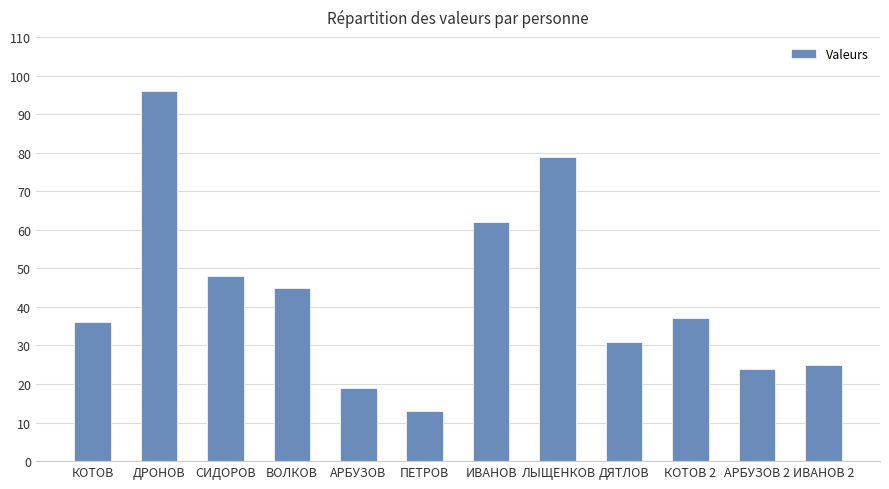

What is the label of the 5th bar from the left?

АРБУЗОВ